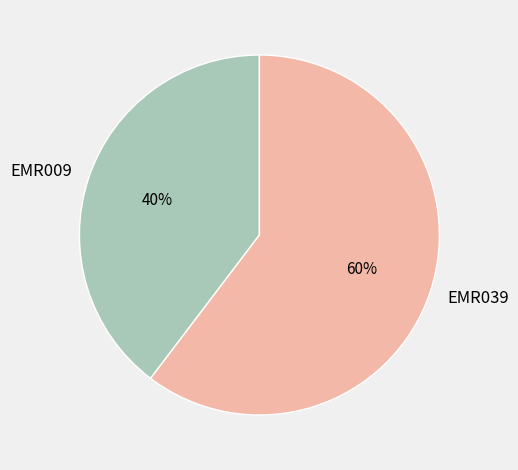

To the nearest percent, what is the average slice percentage?

50%